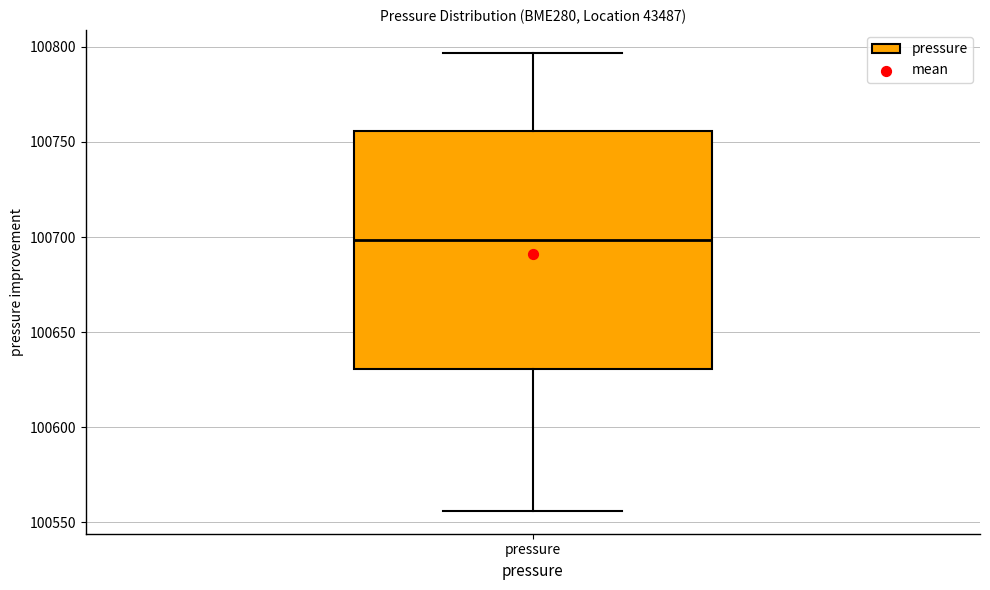

Where is the lower edge of the box for pressure on the y-axis? The values are not printed on the chart, so give them approximately, as read against the axis.

100630